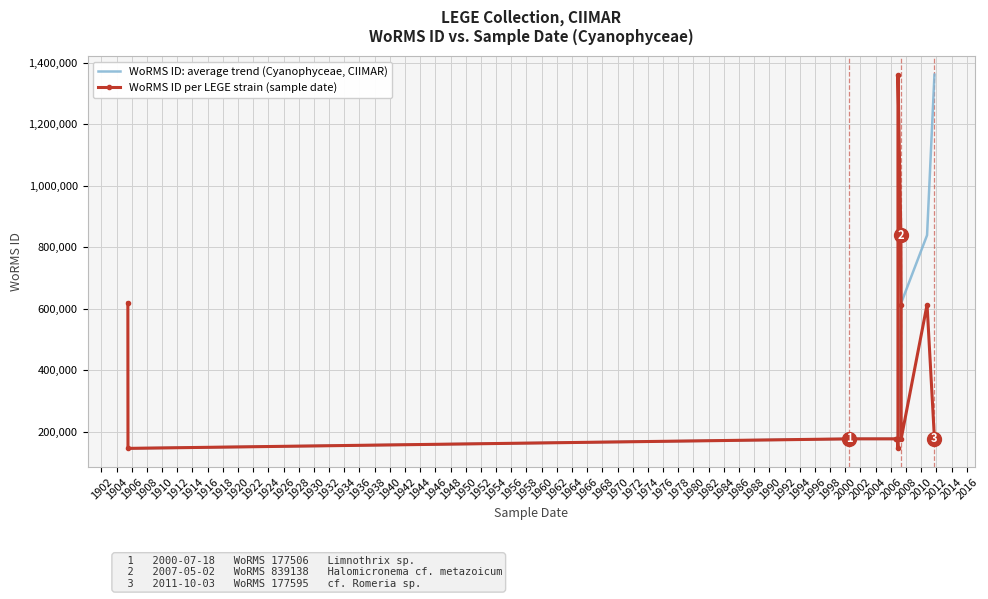

Which series has the largest range (max minus min)?

WoRMS ID: average trend (Cyanophyceae, CIIMAR)